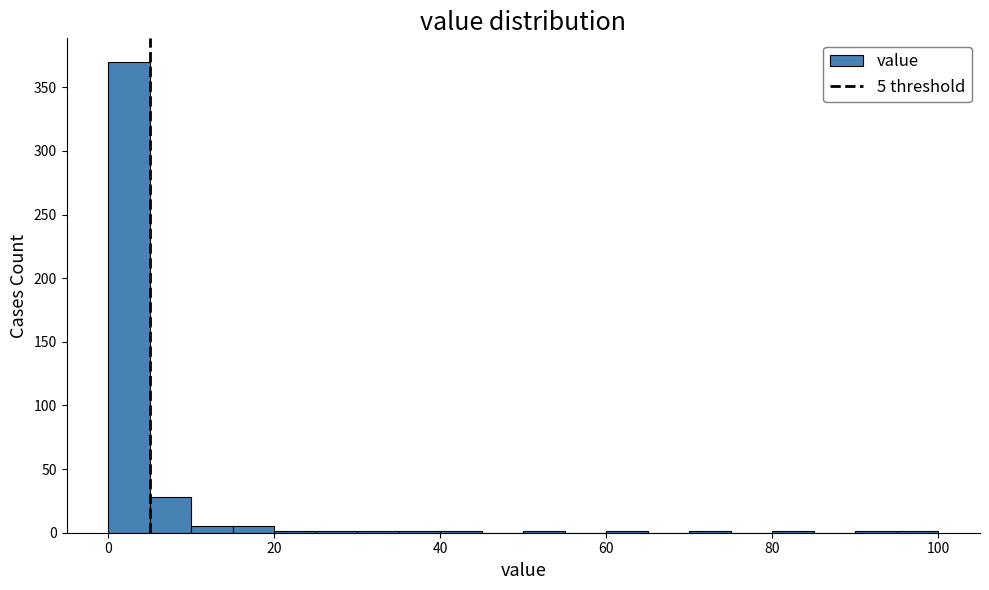

Around what value on the x-axis is the tallest bar? Give the approximate position of its centre, as read against the axis.

2